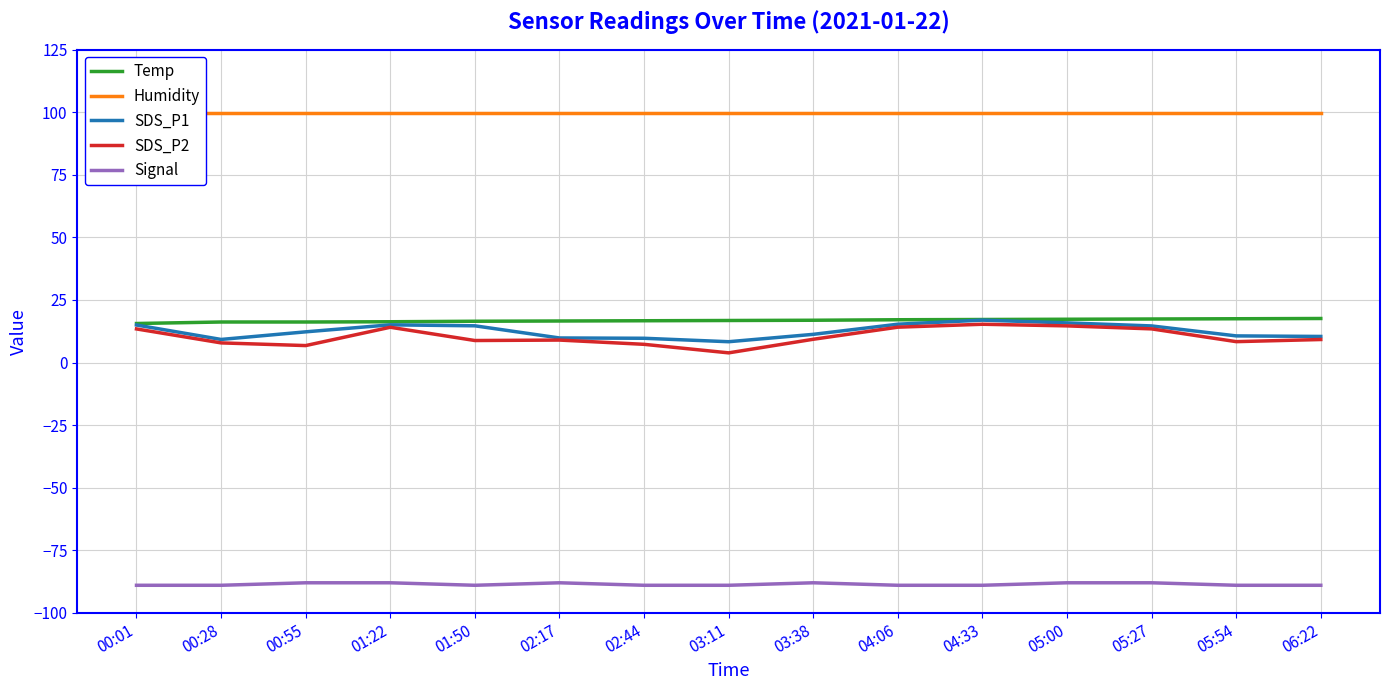

True or false: Temp has a value of 16.9 at 03:38.

True